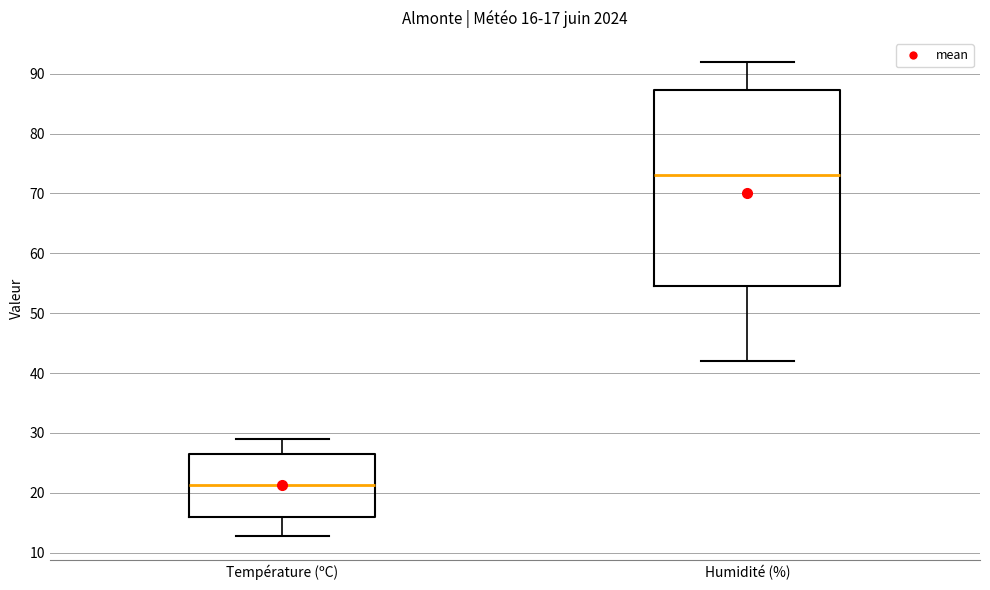

Which box's median line is the lowest?

Température (ºC)